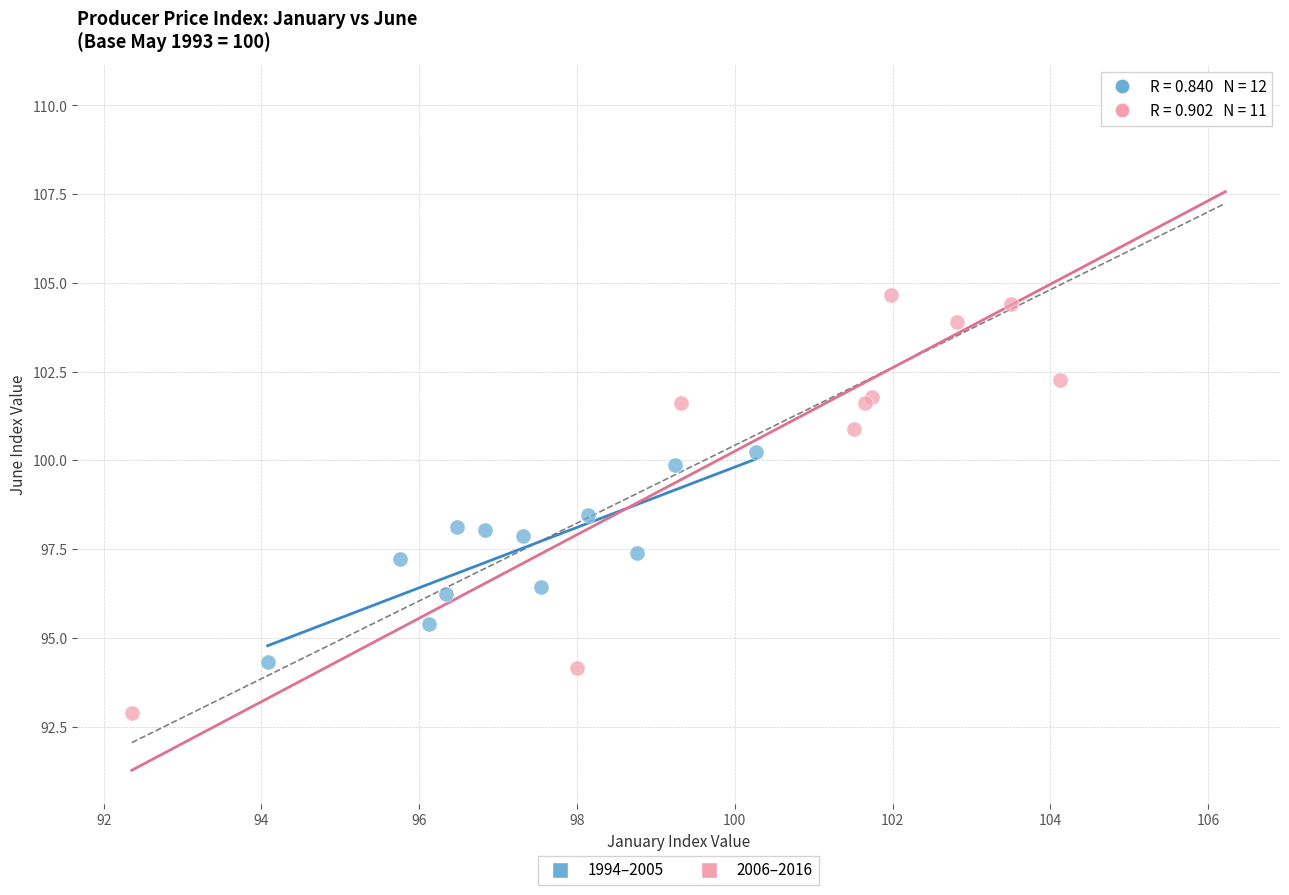

Which series reaches the minimum Y coordinate?

2006–2016